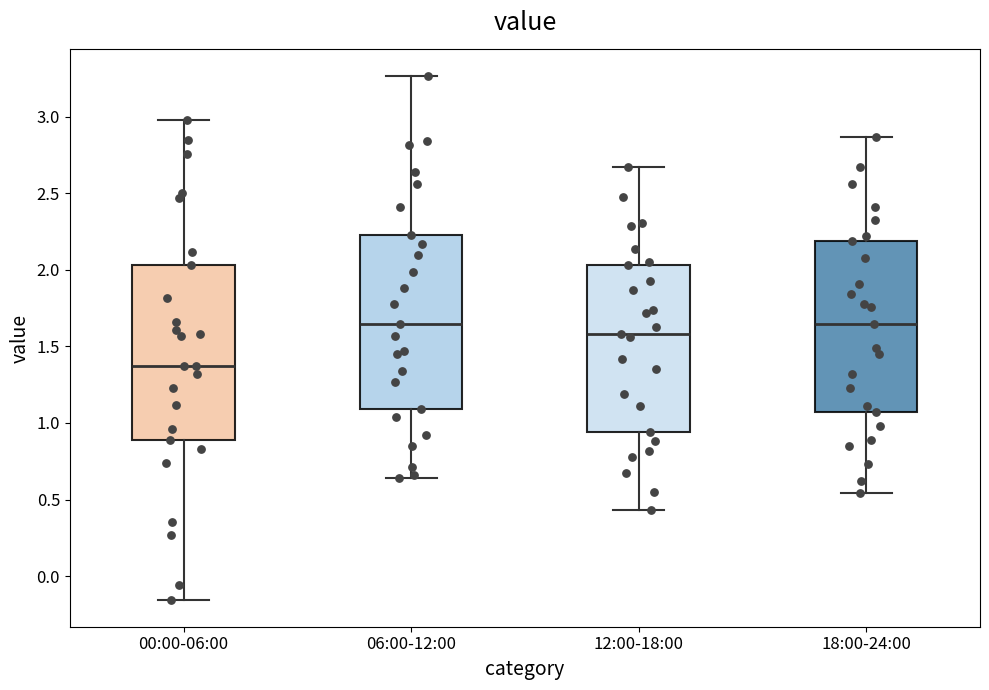

Where does the median line of the box for 00:00-06:00 sit on the y-axis? The values are not printed on the chart, so give them approximately, as read against the axis.

1.35